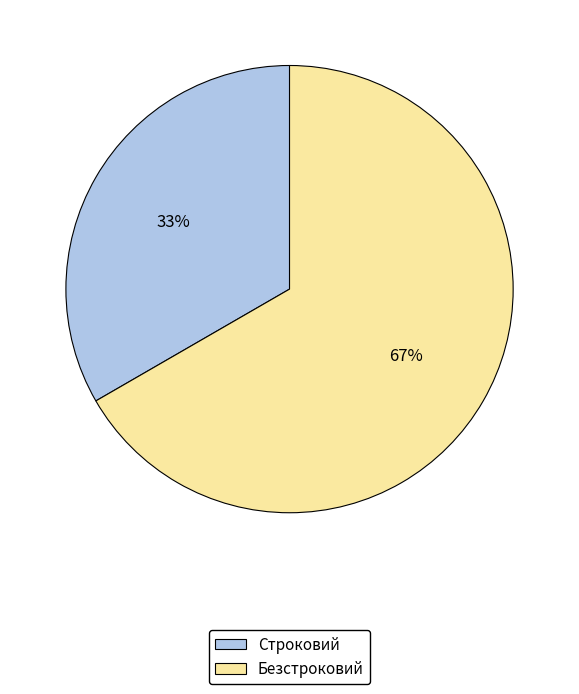

Combined, do Безстроковий and Строковий account for over 50%?

Yes